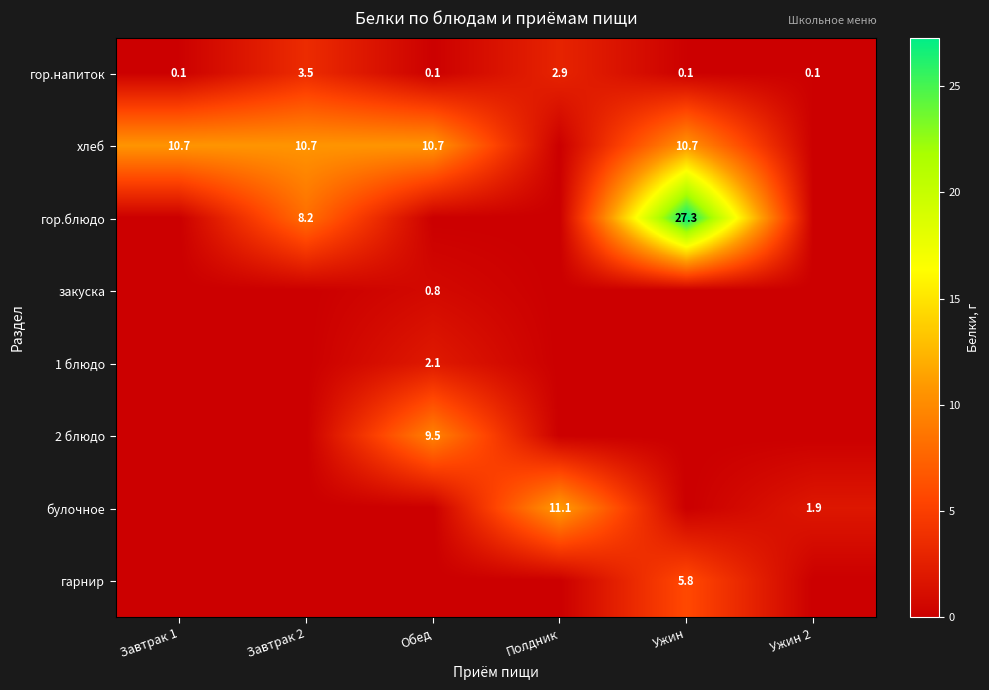

Which has a higher value, Завтрак 1 or Ужин 2?

Завтрак 1